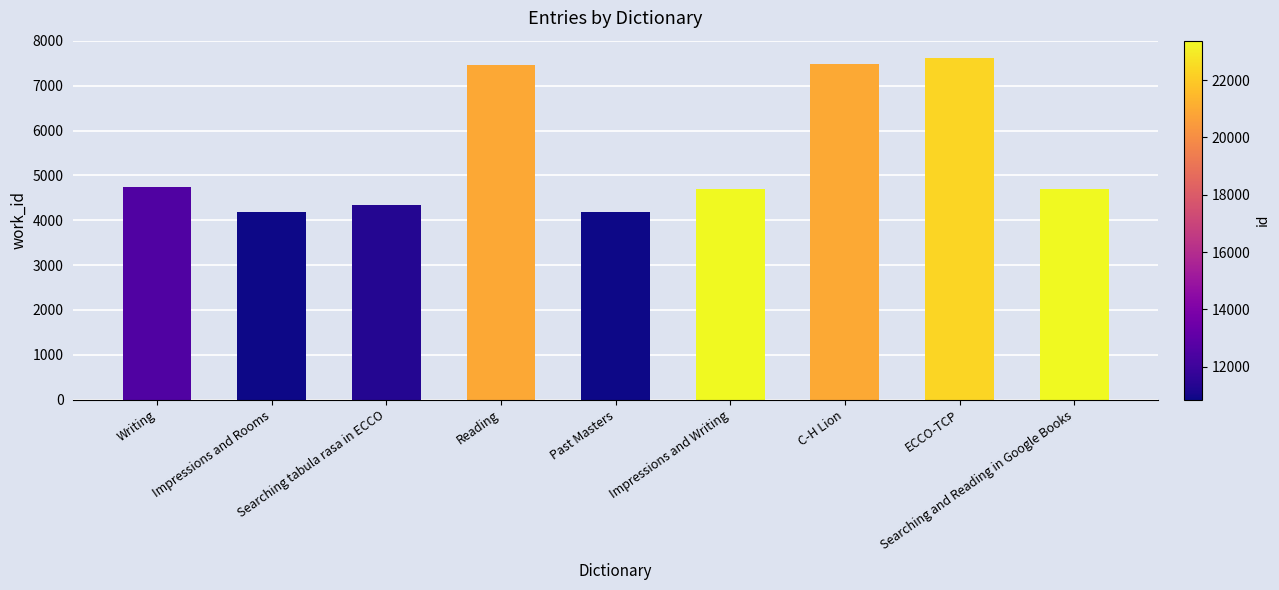

What position from the left is Searching and Reading in Google Books?

9